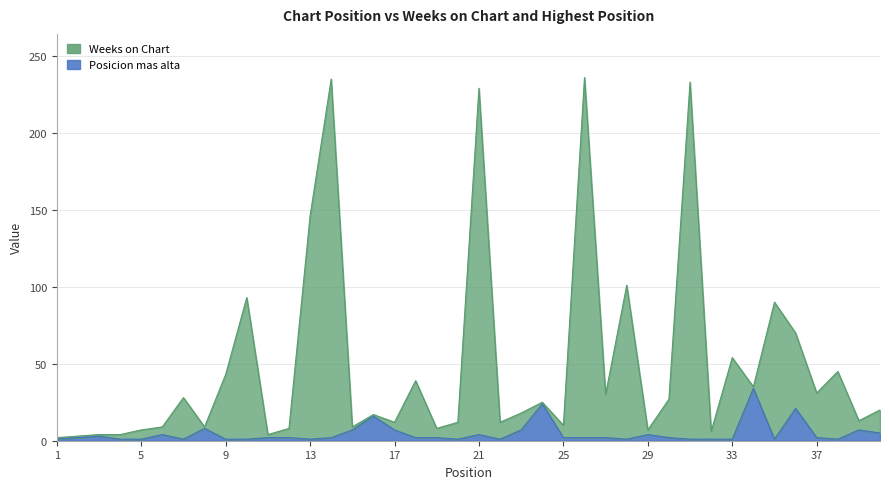

Where is the first local maximum for Weeks on Chart?

7